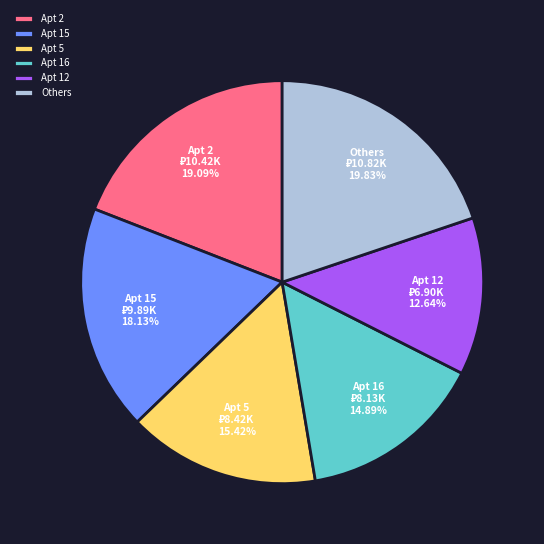

Rank the categories by value from lowest to highest.

Apt 12, Apt 16, Apt 5, Apt 15, Apt 2, Others